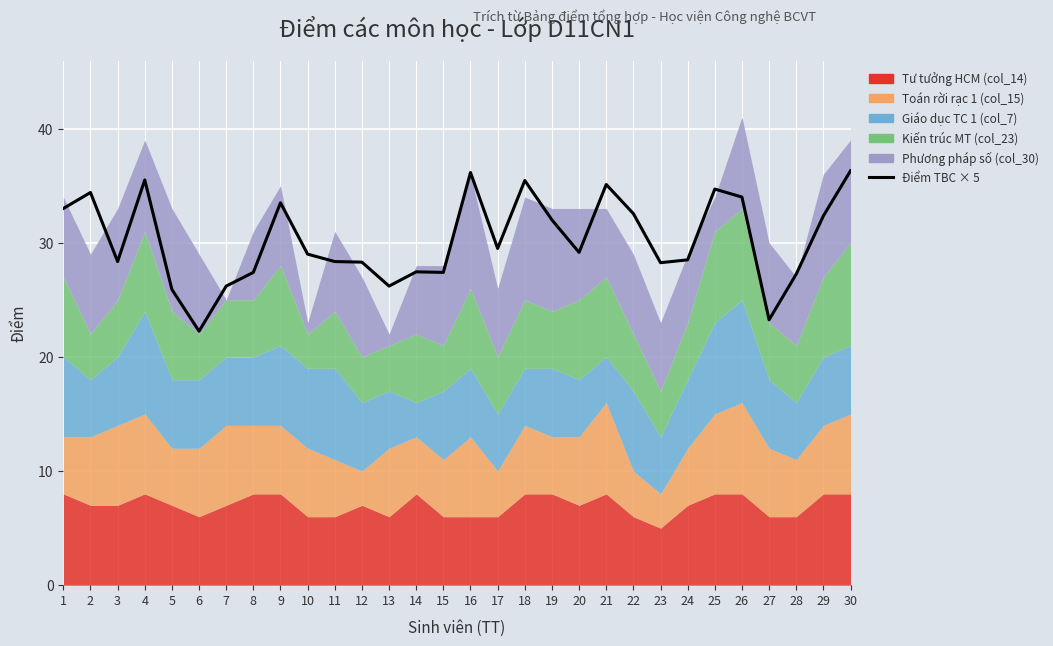

Reading right to left, extract all data points from this chart.

30=36.3	29=32.4	28=27.2	27=23.2	26=34.0	25=34.7	24=28.5	23=28.2	22=32.5	21=35.1	20=29.1	19=32.0	18=35.5	17=29.5	16=36.2	15=27.4	14=27.5	13=26.2	12=28.3	11=28.4	10=29.0	9=33.5	8=27.4	7=26.2	6=22.2	5=25.9	4=35.5	3=28.4	2=34.4	1=33.0